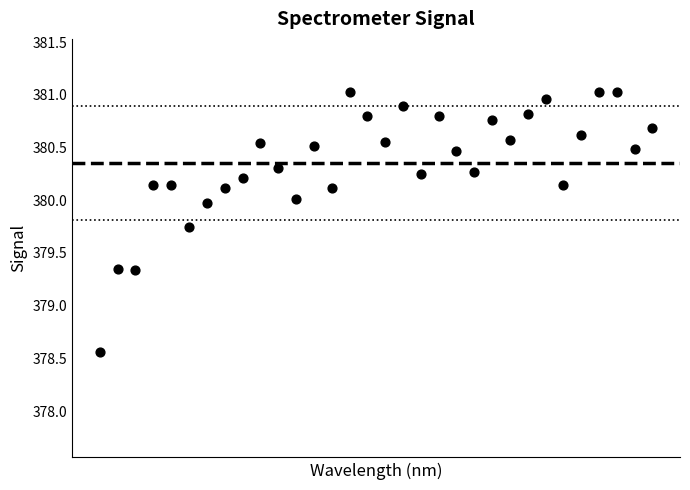

What is the range of Y values (max minus min)?

2.5